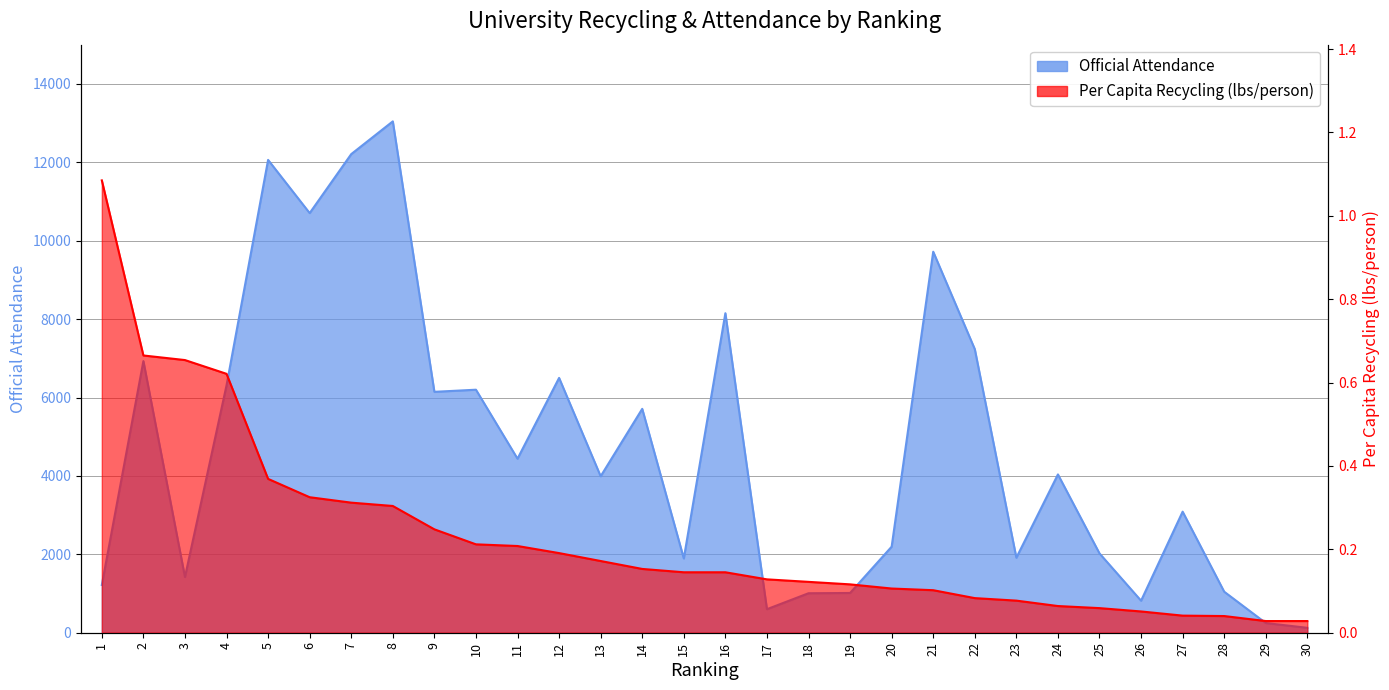

Does the chart have visible grid lines?

Yes